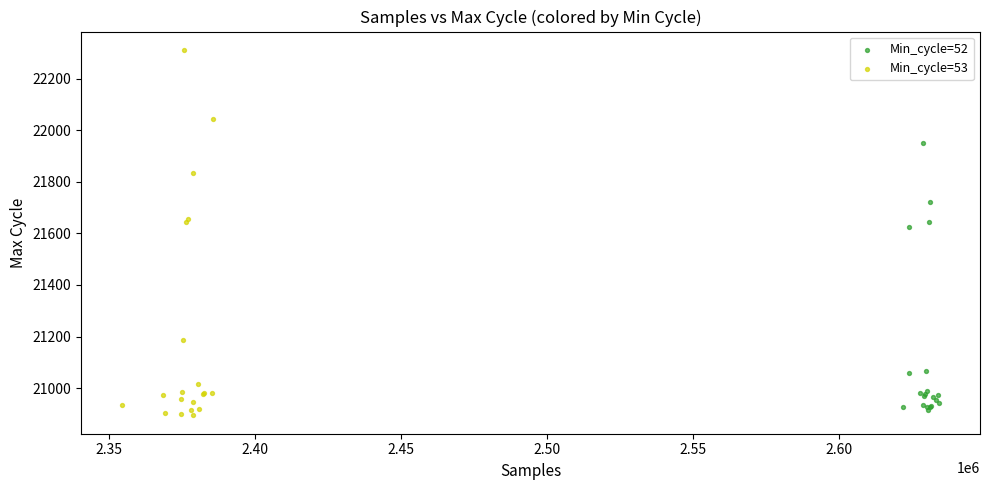

Which series has the largest Y range (max minus min)?

Min_cycle=53